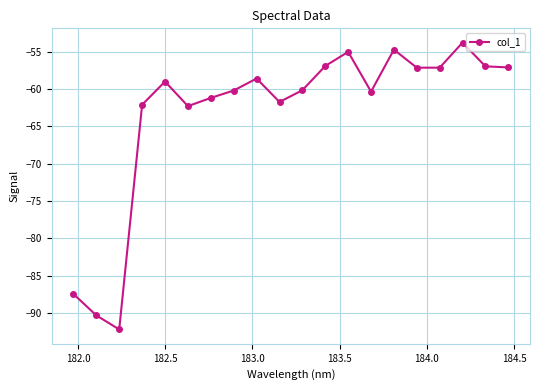

What is the greatest value displayed?

-53.8